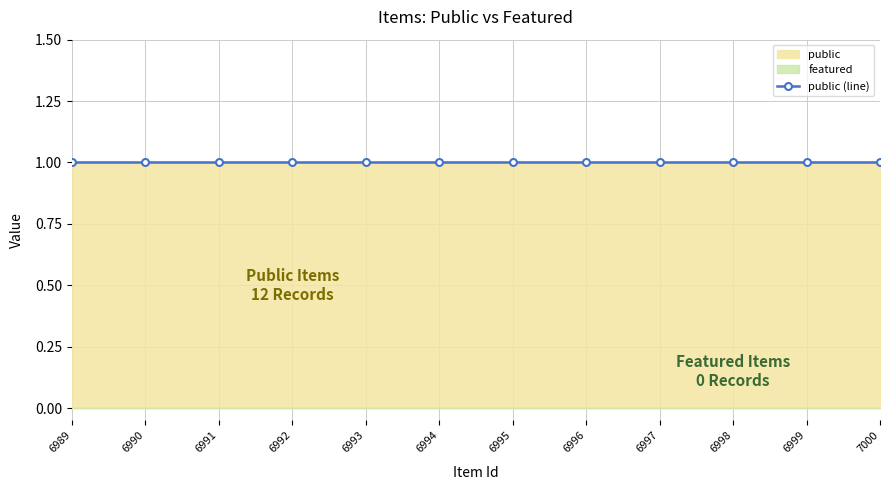

Does the chart display data point markers on the line(s)?

Yes